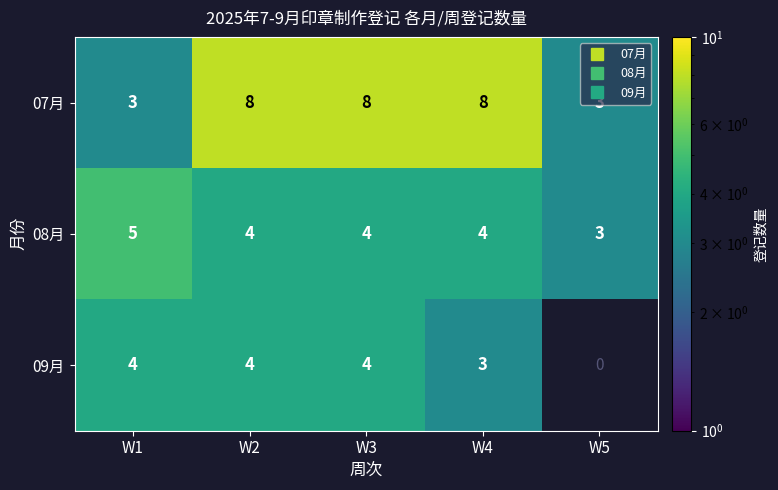

Which series has the widest spread of values?

07月